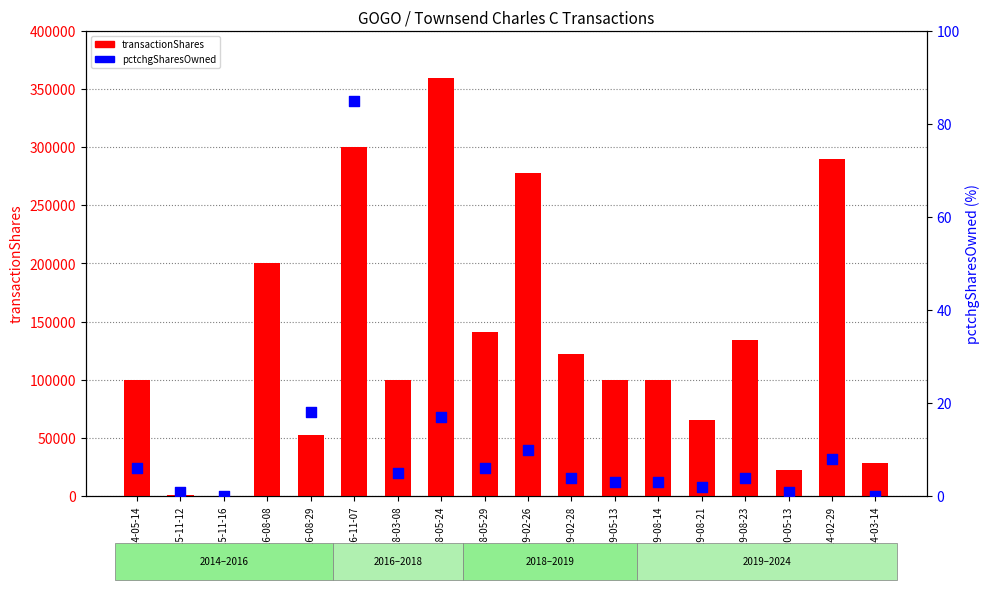

What are all the series names shown in the legend?

transactionShares, pctchgSharesOwned